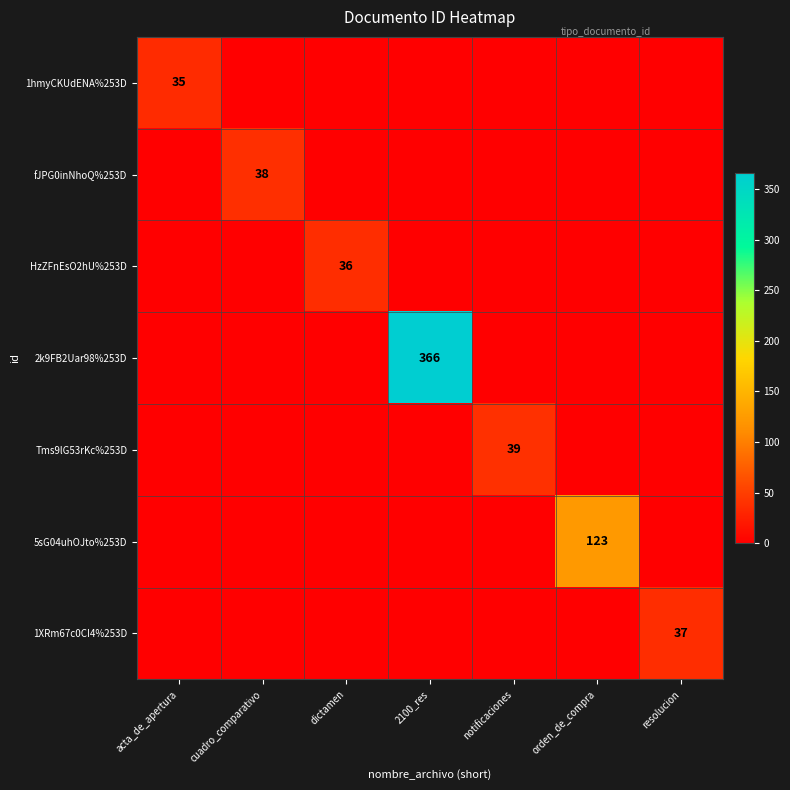

At which label does HzZFnEsO2hU%253D reach its peak?

dictamen